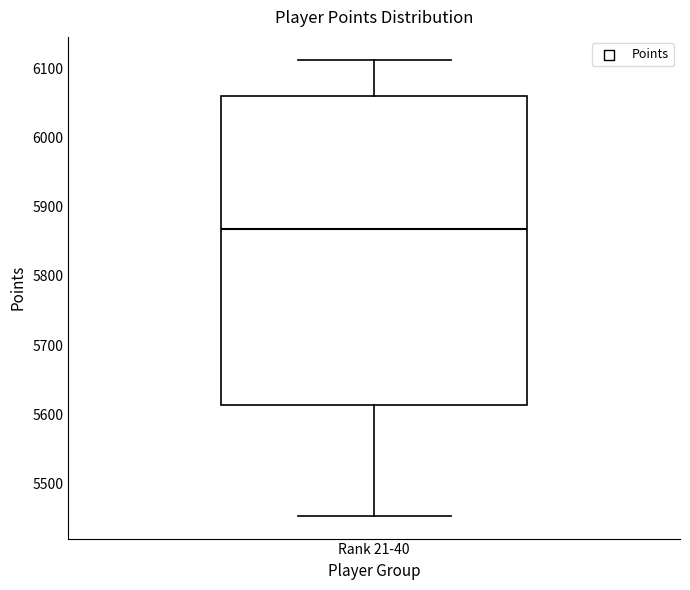

Where is the lower edge of the box for Rank 21-40 on the y-axis? The values are not printed on the chart, so give them approximately, as read against the axis.

5610